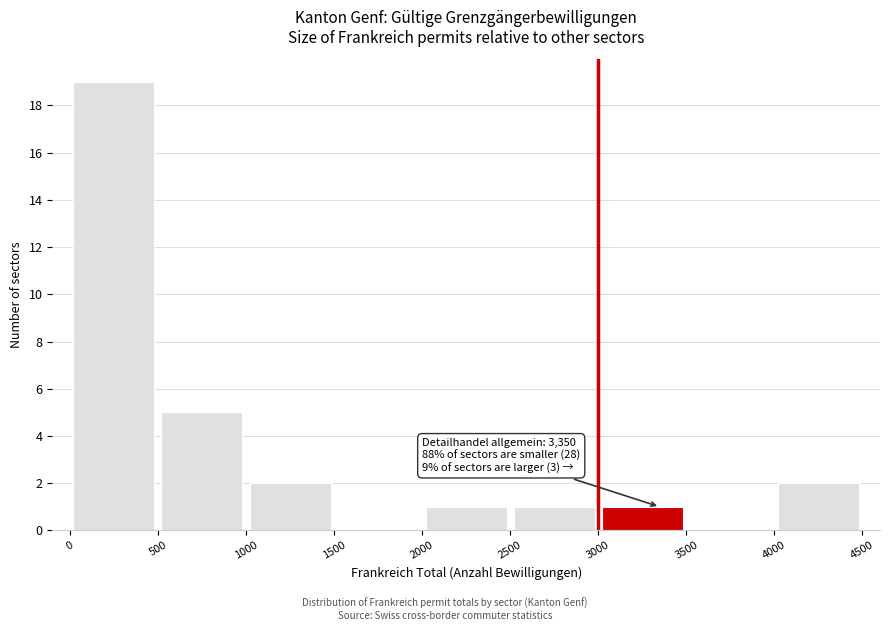

Which range on the x-axis has the tallest bar?

0 to 500